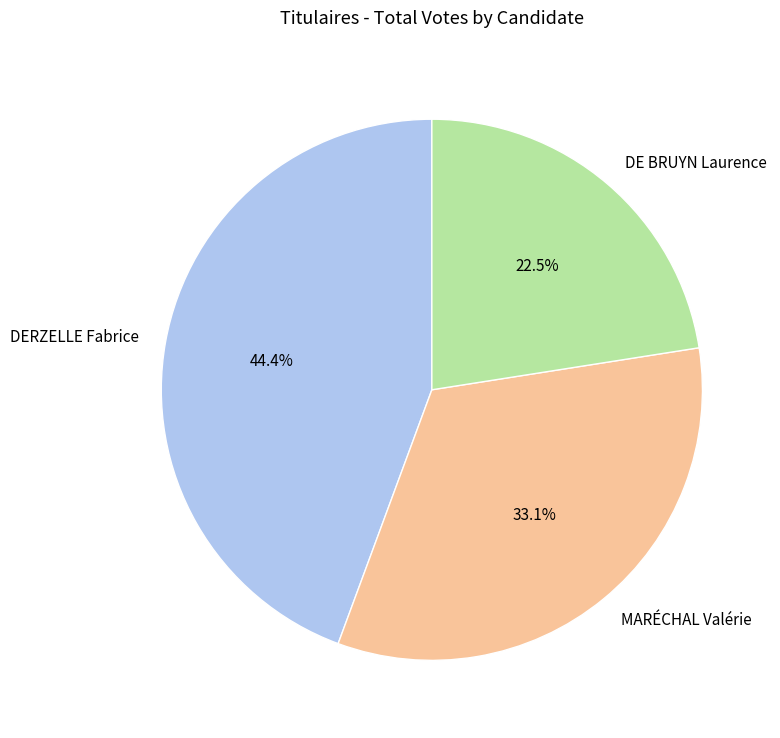

Rank the categories by value from lowest to highest.

DE BRUYN Laurence, MARÉCHAL Valérie, DERZELLE Fabrice